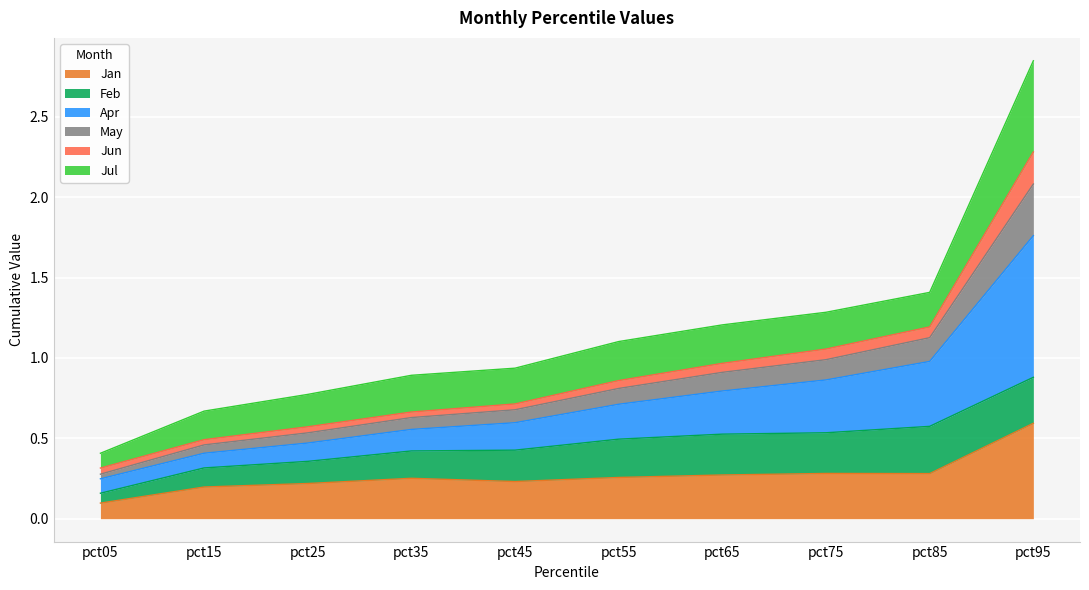

At which category is the sum across all series the highest?

pct95